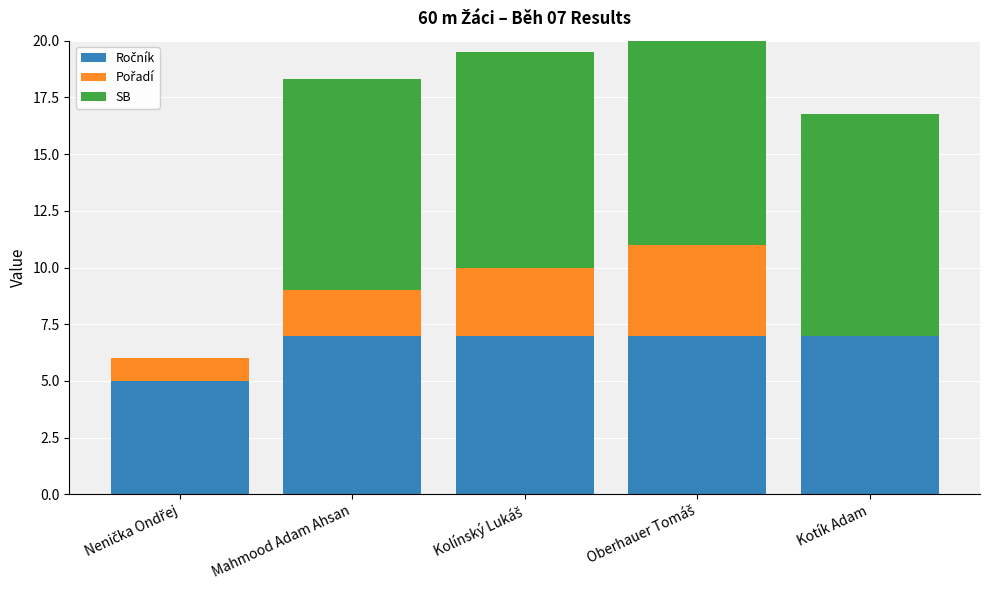

List the series in order of their peak value, lowest first.

Pořadí, Ročník, SB